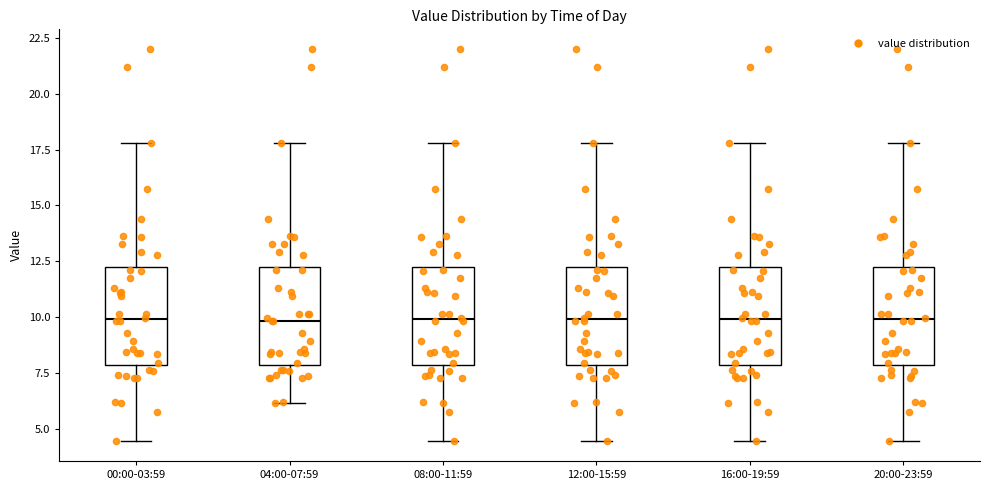

Reading left to right, read every box against the y-axis: the position of its median line, the range the box covers, and the ends of its whiskers. The values are not printed on the chart, so give them approximately, as read against the axis.

00:00-03:59: median 10.0, box 8.0 to 12.5, whiskers 4.5 to 18.0
04:00-07:59: median 10.0, box 8.0 to 12.5, whiskers 6.0 to 18.0
08:00-11:59: median 10.0, box 8.0 to 12.5, whiskers 4.5 to 18.0
12:00-15:59: median 10.0, box 8.0 to 12.5, whiskers 4.5 to 18.0
16:00-19:59: median 10.0, box 8.0 to 12.5, whiskers 4.5 to 18.0
20:00-23:59: median 10.0, box 8.0 to 12.5, whiskers 4.5 to 18.0